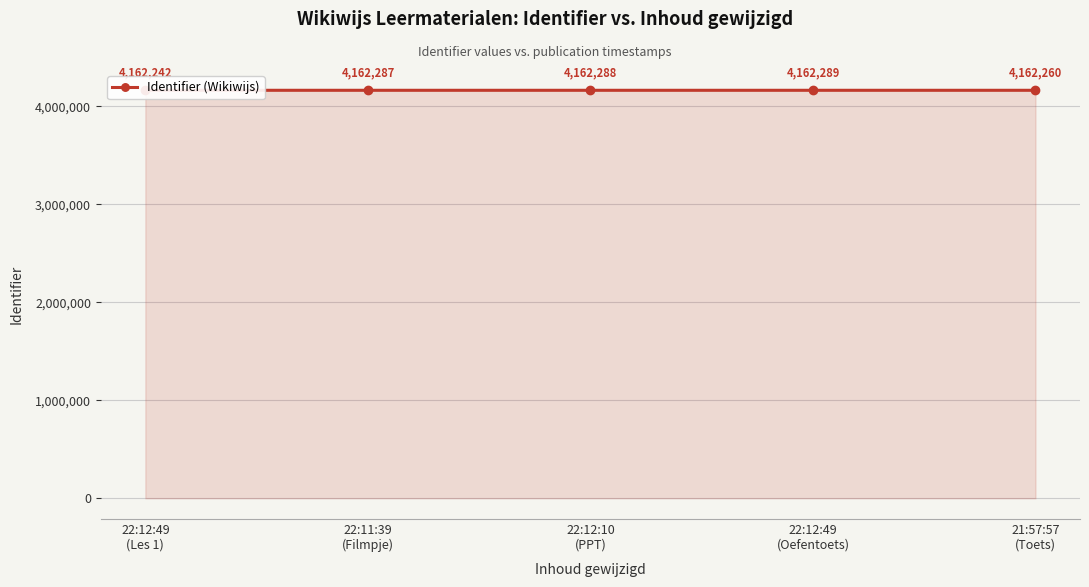

What is the minimum value shown in the chart?

4162242